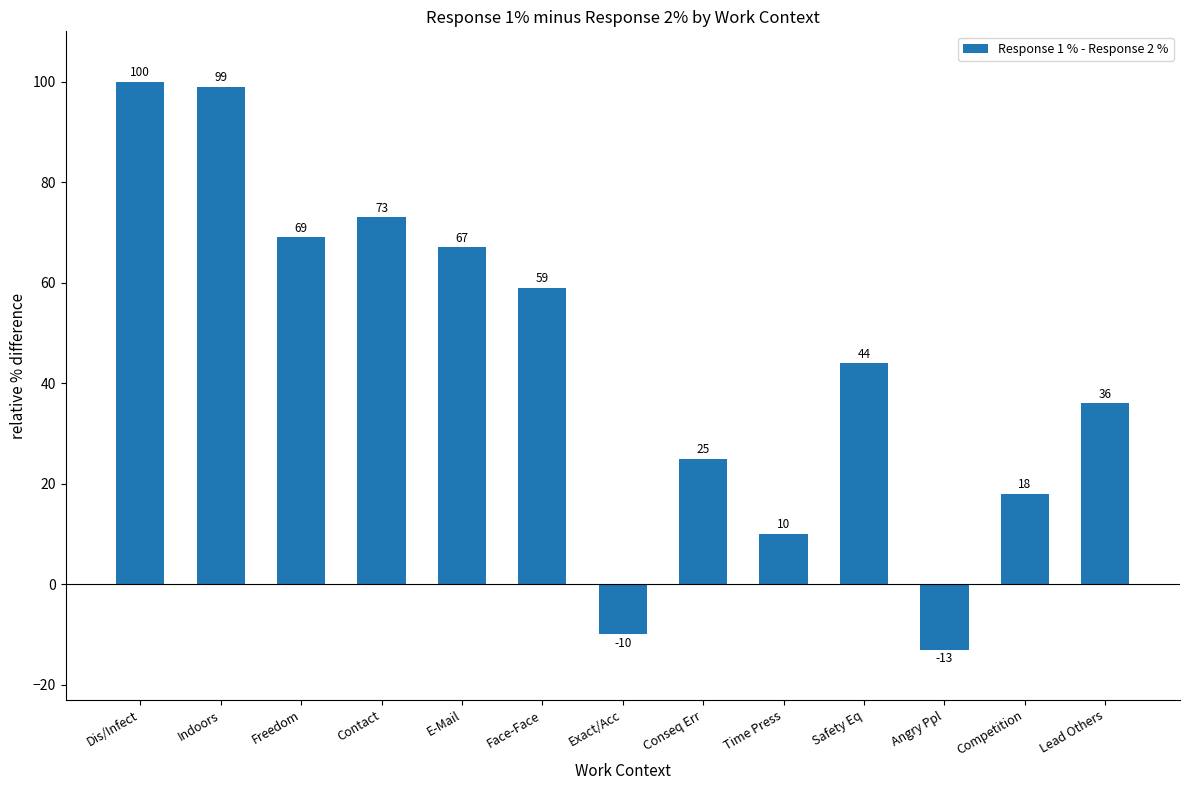

Rank the categories by value from lowest to highest.

Angry Ppl, Exact/Acc, Time Press, Competition, Conseq Err, Lead Others, Safety Eq, Face-Face, E-Mail, Freedom, Contact, Indoors, Dis/Infect